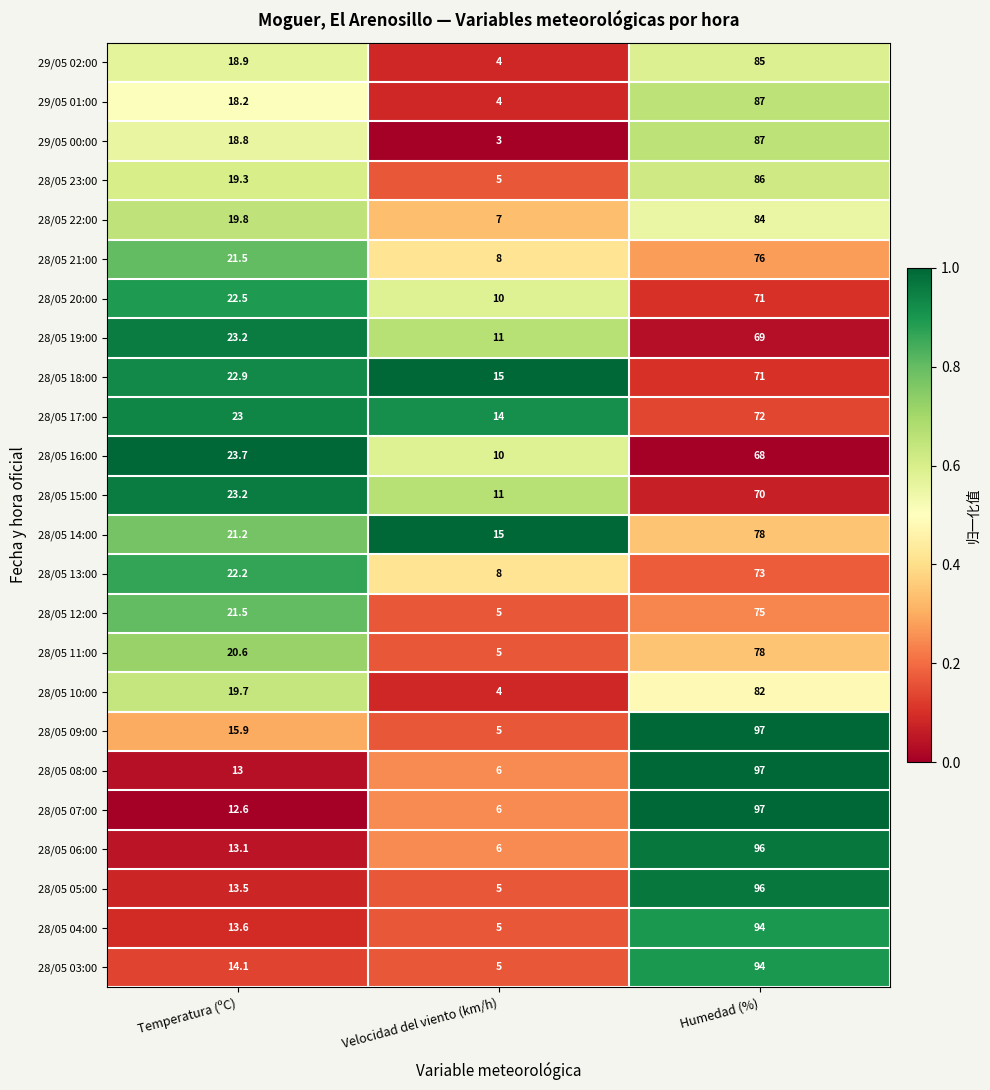

Count the number of categories in the chart.

3